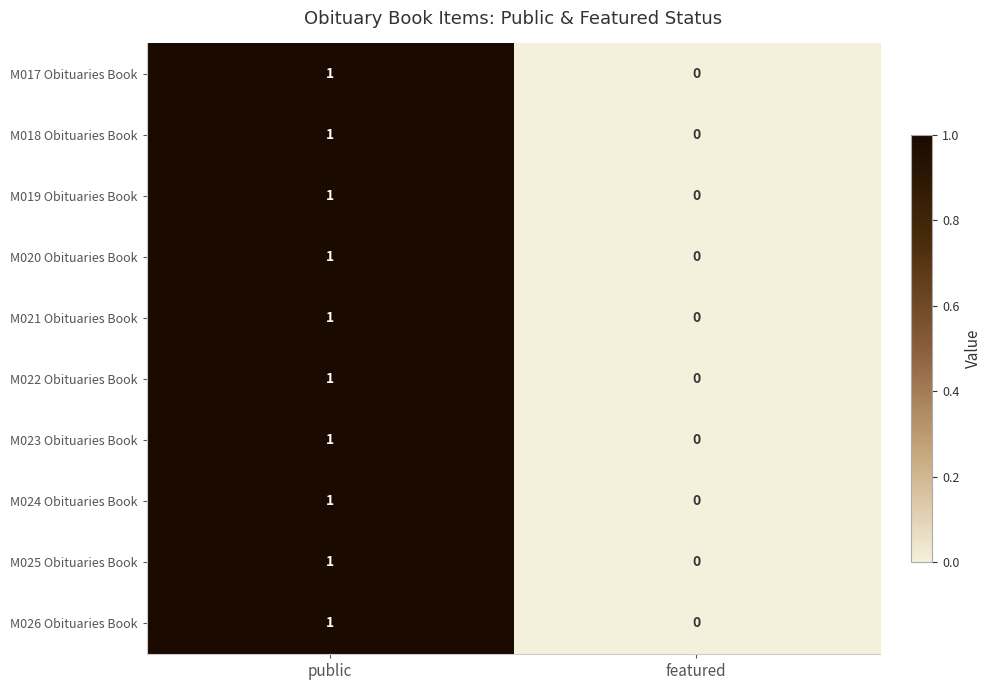

The value of M025 Obituaries Book at featured is 0. True or false?

True